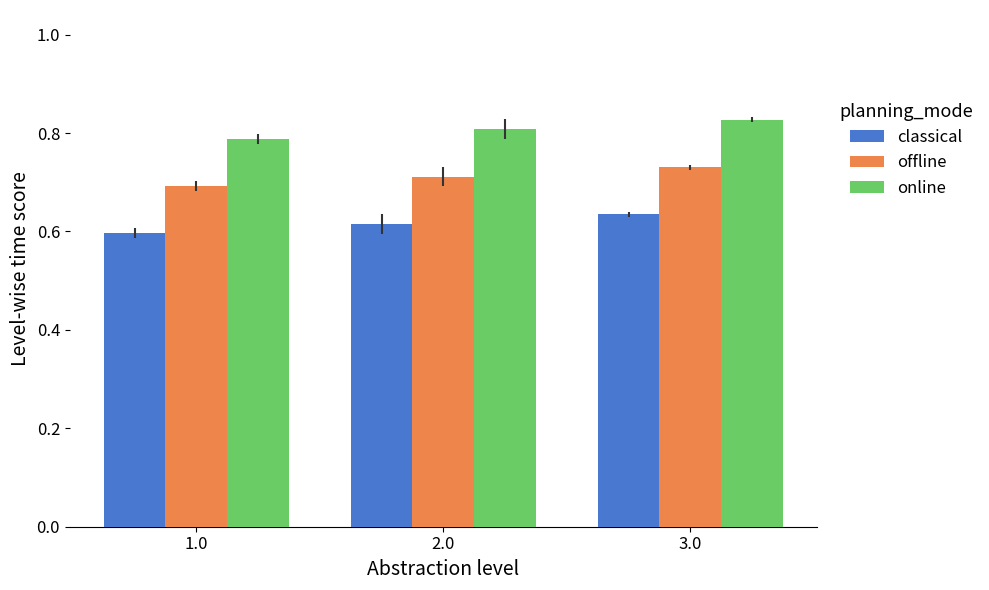

True or false: classical has a value of 0.6 at 1.0.

True